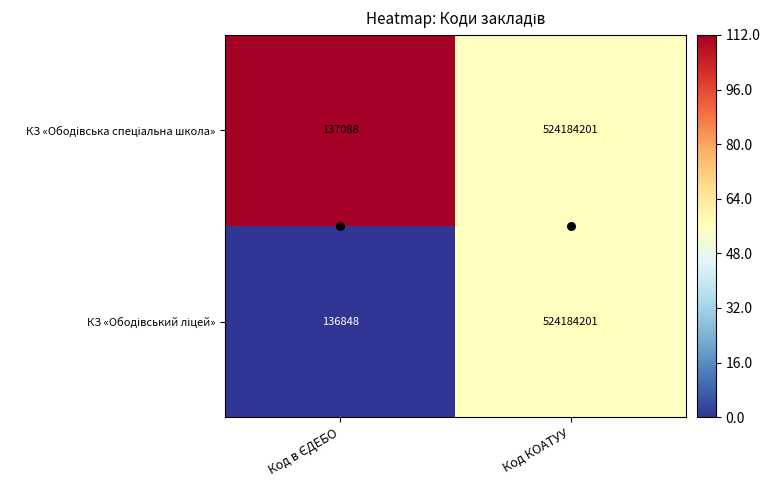

Count the number of categories in the chart.

2